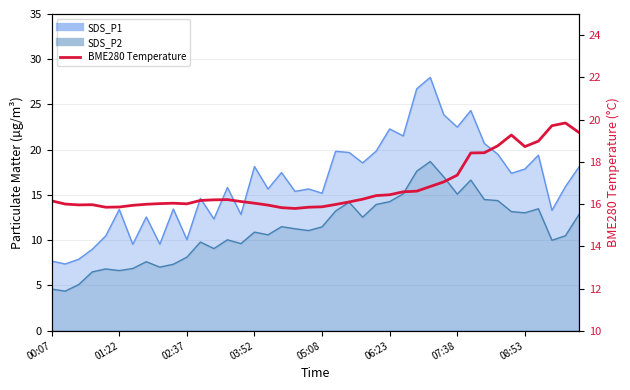

What is the average value?

16.8